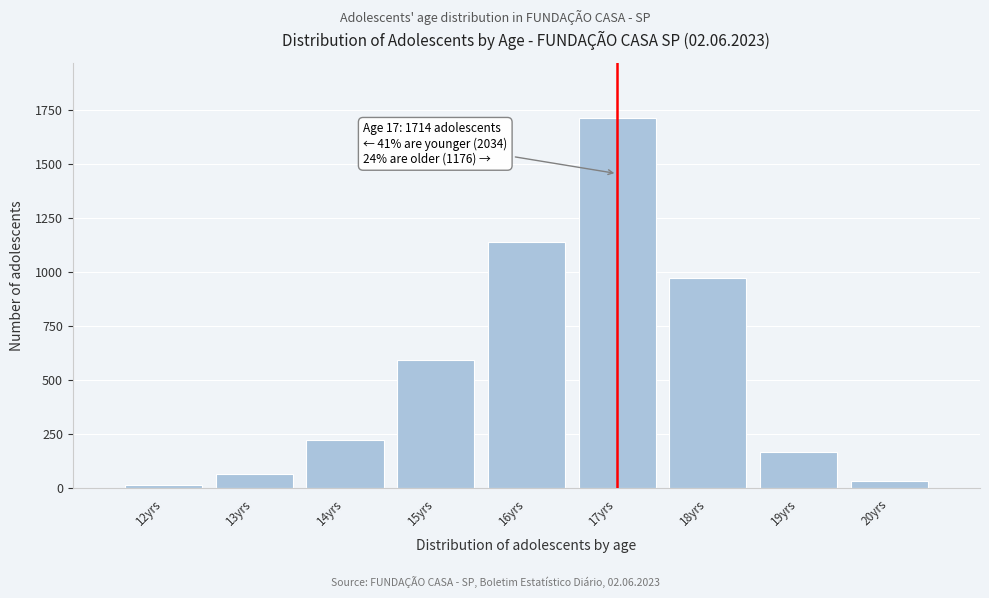

Reading left to right, extract all data points from this chart.

15	63	223	591	1142	1714	975	167	34